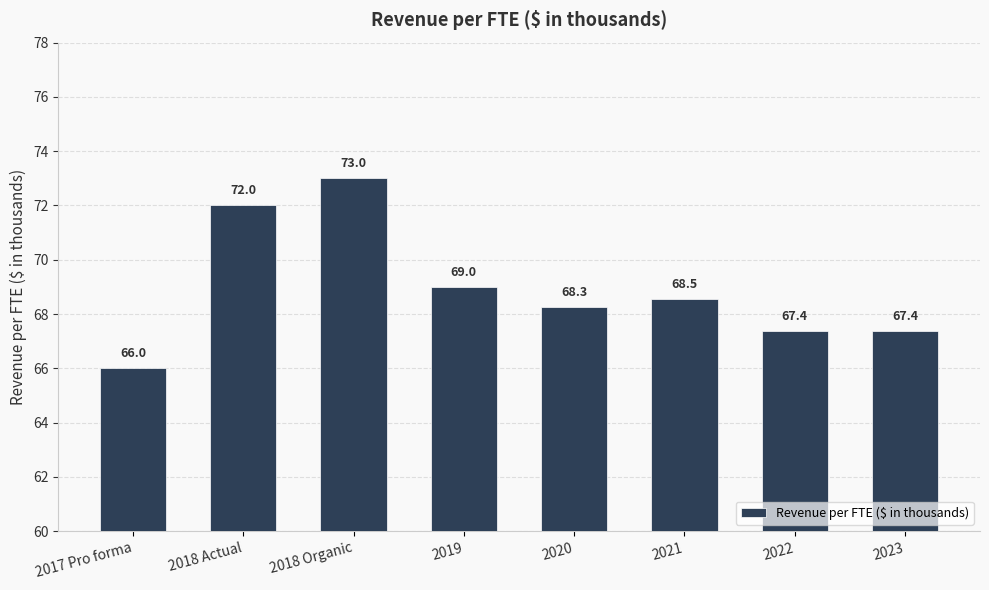

At which label does the data first exceed 68?

2018 Actual